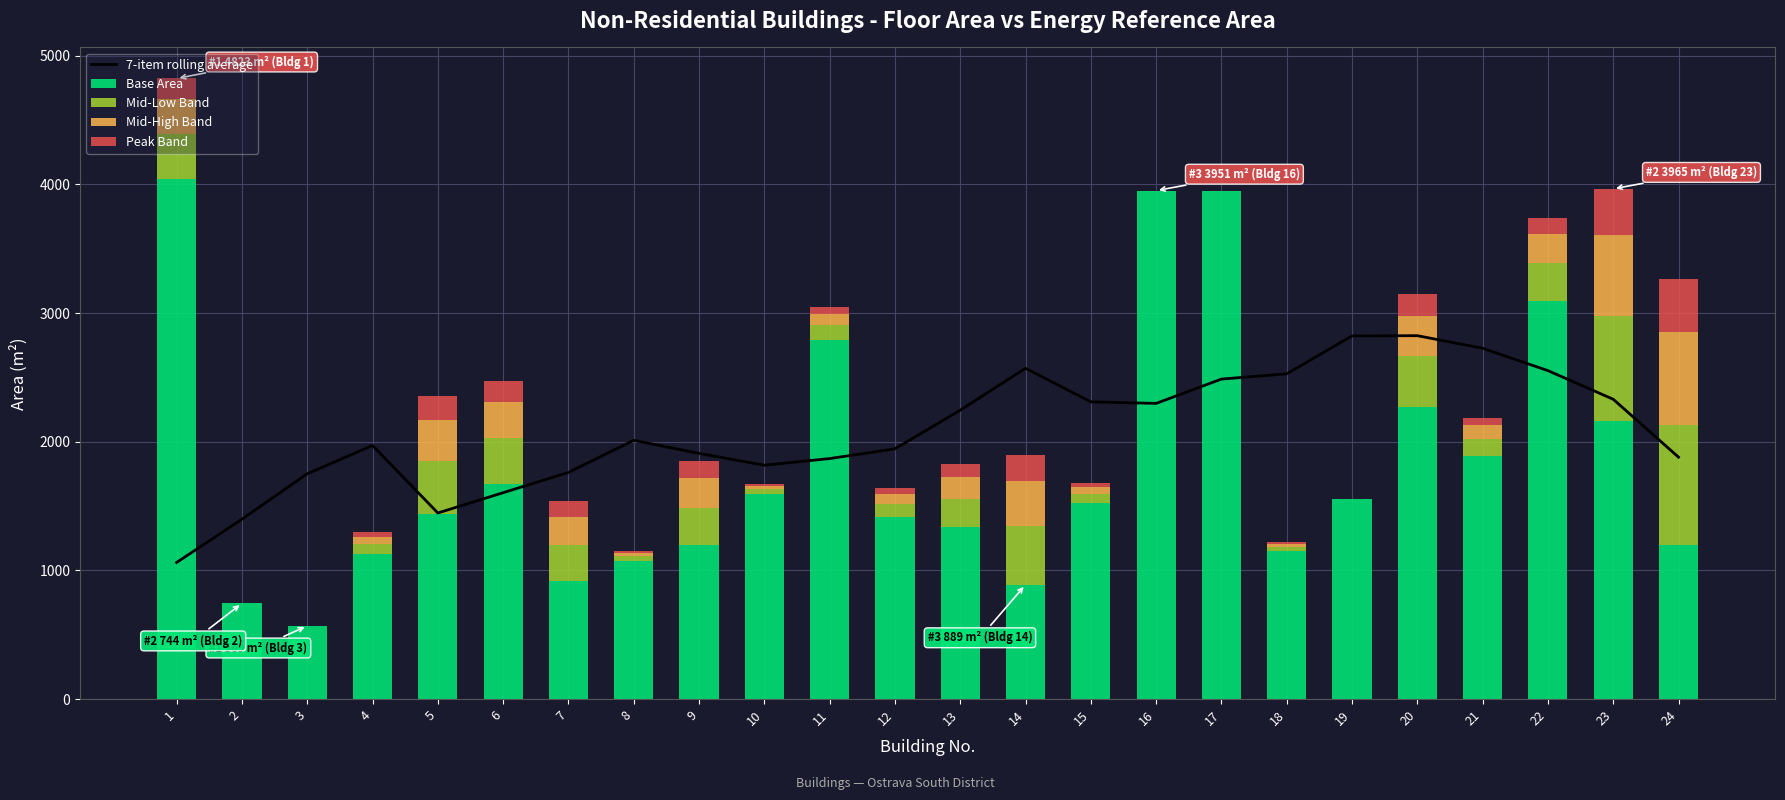

What is the sum of all Peak Band values?

2398.0